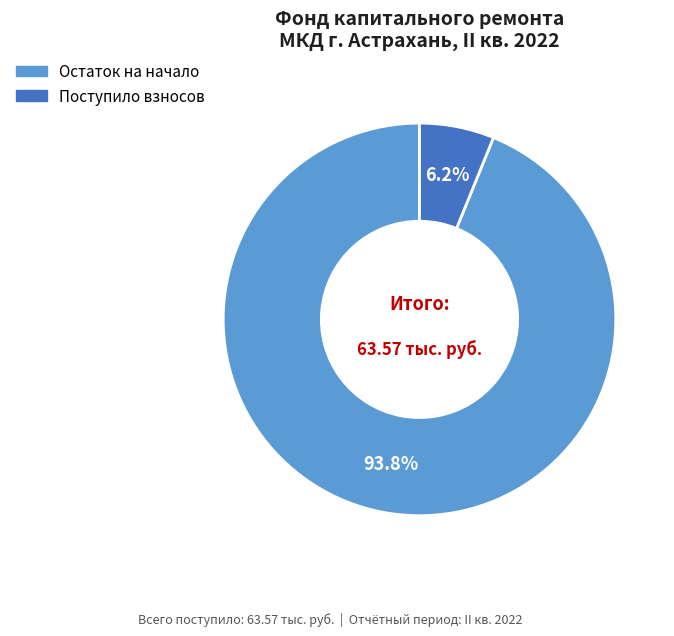

Does Остаток на начало represent more than half of the total?

Yes